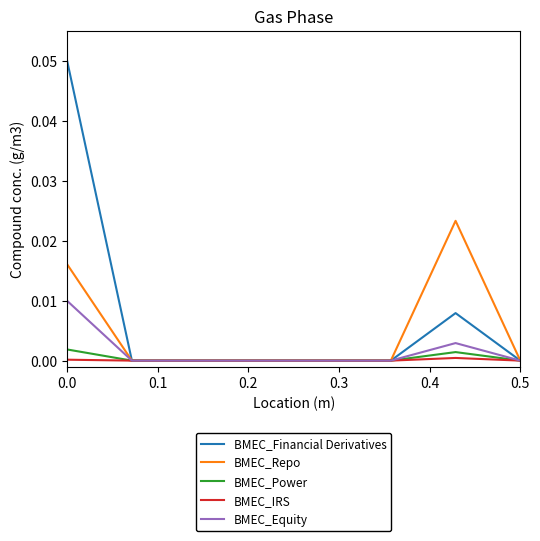

Which series has the largest total across all categories?

BMEC_Financial Derivatives